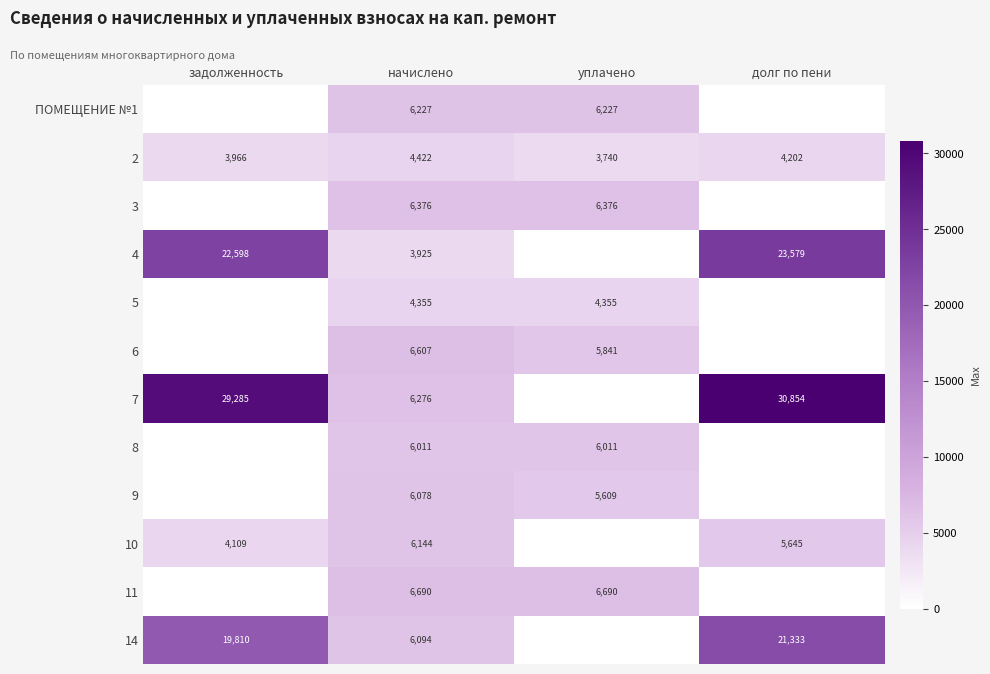

True or false: 3 has a value of 1617.3 at начислено.

False